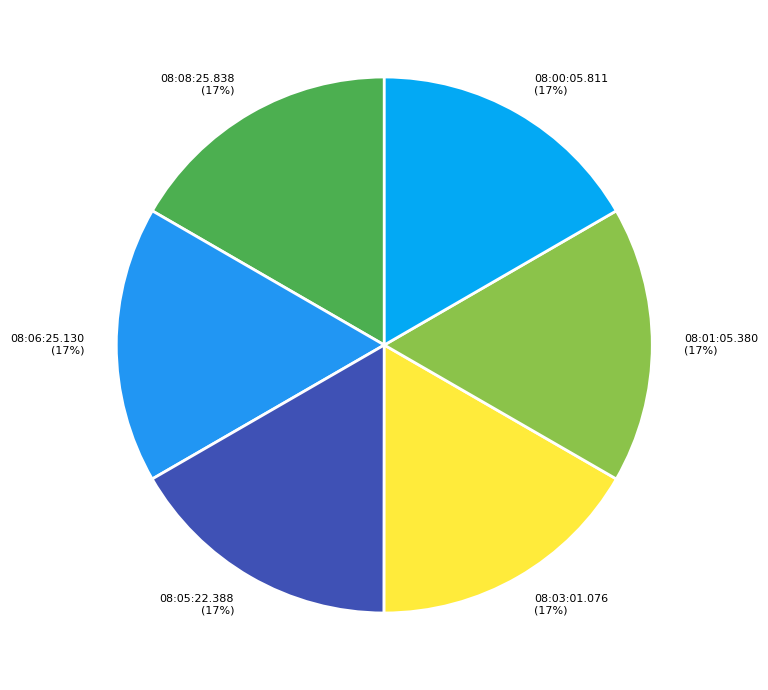

Does 08:05:22.388 account for over 50% of the chart?

No